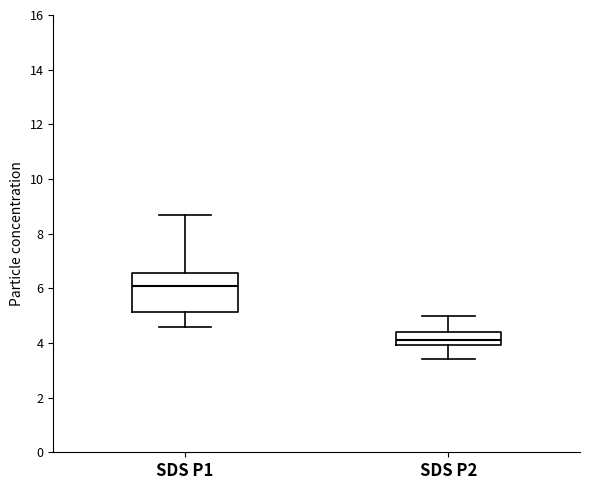

Which box's median line is the lowest?

SDS P2